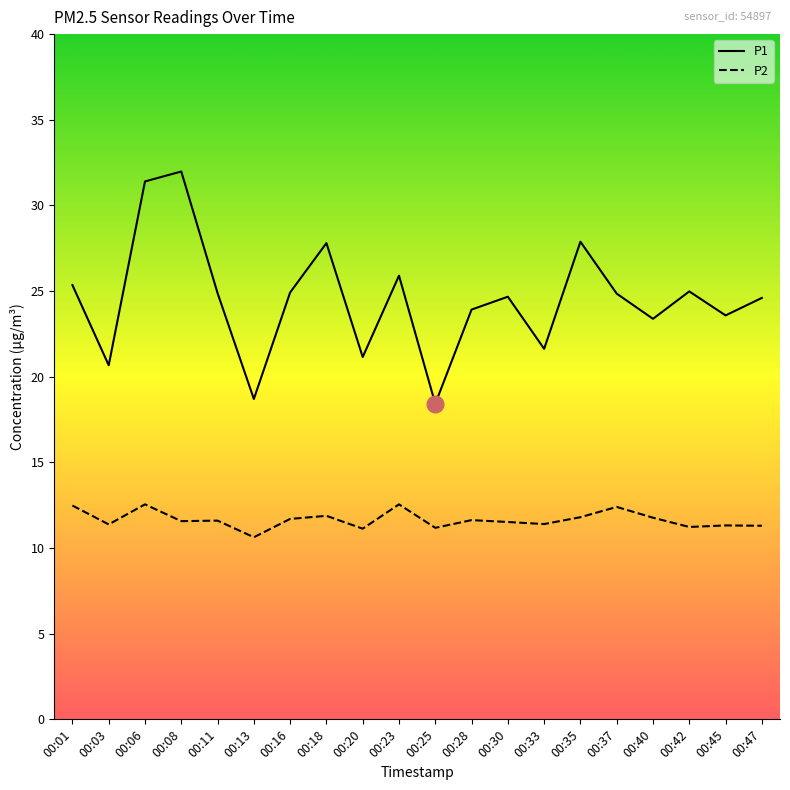

In P2, how many points are higher than both neighbors (excluding endpoints)?

7